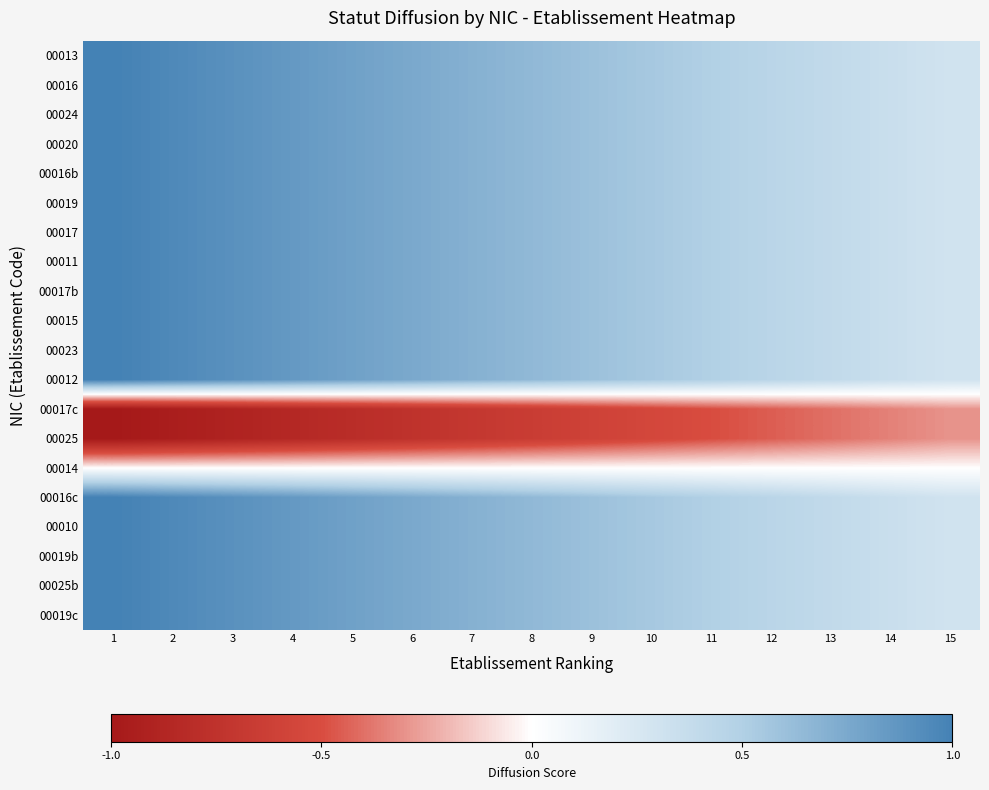

Reading left to right, what are all the values shown in this chart?

00013: 1=1.0	2=0.9	3=0.9	4=0.8	5=0.8	6=0.8	7=0.7	8=0.7	9=0.6	10=0.6	11=0.5	12=0.5	13=0.4	14=0.4	15=0.3
00016: 1=1.0	2=0.9	3=0.9	4=0.8	5=0.8	6=0.8	7=0.7	8=0.7	9=0.6	10=0.6	11=0.5	12=0.5	13=0.4	14=0.4	15=0.3
00024: 1=1.0	2=0.9	3=0.9	4=0.8	5=0.8	6=0.8	7=0.7	8=0.7	9=0.6	10=0.6	11=0.5	12=0.5	13=0.4	14=0.4	15=0.3
00020: 1=1.0	2=0.9	3=0.9	4=0.8	5=0.8	6=0.8	7=0.7	8=0.7	9=0.6	10=0.6	11=0.5	12=0.5	13=0.4	14=0.4	15=0.3
00016b: 1=1.0	2=0.9	3=0.9	4=0.8	5=0.8	6=0.8	7=0.7	8=0.7	9=0.6	10=0.6	11=0.5	12=0.5	13=0.4	14=0.4	15=0.3
00019: 1=1.0	2=0.9	3=0.9	4=0.8	5=0.8	6=0.8	7=0.7	8=0.7	9=0.6	10=0.6	11=0.5	12=0.5	13=0.4	14=0.4	15=0.3
00017: 1=1.0	2=0.9	3=0.9	4=0.8	5=0.8	6=0.8	7=0.7	8=0.7	9=0.6	10=0.6	11=0.5	12=0.5	13=0.4	14=0.4	15=0.3
00011: 1=1.0	2=0.9	3=0.9	4=0.8	5=0.8	6=0.8	7=0.7	8=0.7	9=0.6	10=0.6	11=0.5	12=0.5	13=0.4	14=0.4	15=0.3
00017b: 1=1.0	2=0.9	3=0.9	4=0.8	5=0.8	6=0.8	7=0.7	8=0.7	9=0.6	10=0.6	11=0.5	12=0.5	13=0.4	14=0.4	15=0.3
00015: 1=1.0	2=0.9	3=0.9	4=0.8	5=0.8	6=0.8	7=0.7	8=0.7	9=0.6	10=0.6	11=0.5	12=0.5	13=0.4	14=0.4	15=0.3
00023: 1=1.0	2=0.9	3=0.9	4=0.8	5=0.8	6=0.8	7=0.7	8=0.7	9=0.6	10=0.6	11=0.5	12=0.5	13=0.4	14=0.4	15=0.3
00012: 1=1.0	2=0.9	3=0.9	4=0.8	5=0.8	6=0.8	7=0.7	8=0.7	9=0.6	10=0.6	11=0.5	12=0.5	13=0.4	14=0.4	15=0.3
00017c: 1=-1.0	2=-0.9	3=-0.9	4=-0.8	5=-0.8	6=-0.8	7=-0.7	8=-0.7	9=-0.6	10=-0.6	11=-0.5	12=-0.5	13=-0.4	14=-0.4	15=-0.3
00025: 1=-1.0	2=-0.9	3=-0.9	4=-0.8	5=-0.8	6=-0.8	7=-0.7	8=-0.7	9=-0.6	10=-0.6	11=-0.5	12=-0.5	13=-0.4	14=-0.4	15=-0.3
00014: 1=0.0	2=0.0	3=0.0	4=0.0	5=0.0	6=0.0	7=0.0	8=0.0	9=0.0	10=0.0	11=0.0	12=0.0	13=0.0	14=0.0	15=0.0
00016c: 1=1.0	2=0.9	3=0.9	4=0.8	5=0.8	6=0.8	7=0.7	8=0.7	9=0.6	10=0.6	11=0.5	12=0.5	13=0.4	14=0.4	15=0.3
00010: 1=1.0	2=0.9	3=0.9	4=0.8	5=0.8	6=0.8	7=0.7	8=0.7	9=0.6	10=0.6	11=0.5	12=0.5	13=0.4	14=0.4	15=0.3
00019b: 1=1.0	2=0.9	3=0.9	4=0.8	5=0.8	6=0.8	7=0.7	8=0.7	9=0.6	10=0.6	11=0.5	12=0.5	13=0.4	14=0.4	15=0.3
00025b: 1=1.0	2=0.9	3=0.9	4=0.8	5=0.8	6=0.8	7=0.7	8=0.7	9=0.6	10=0.6	11=0.5	12=0.5	13=0.4	14=0.4	15=0.3
00019c: 1=1.0	2=0.9	3=0.9	4=0.8	5=0.8	6=0.8	7=0.7	8=0.7	9=0.6	10=0.6	11=0.5	12=0.5	13=0.4	14=0.4	15=0.3